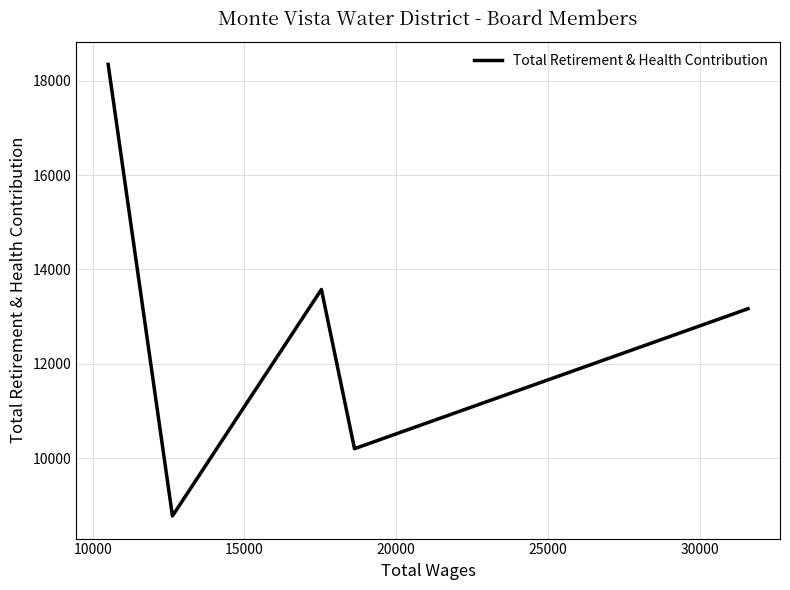

What is the minimum value shown in the chart?

8773